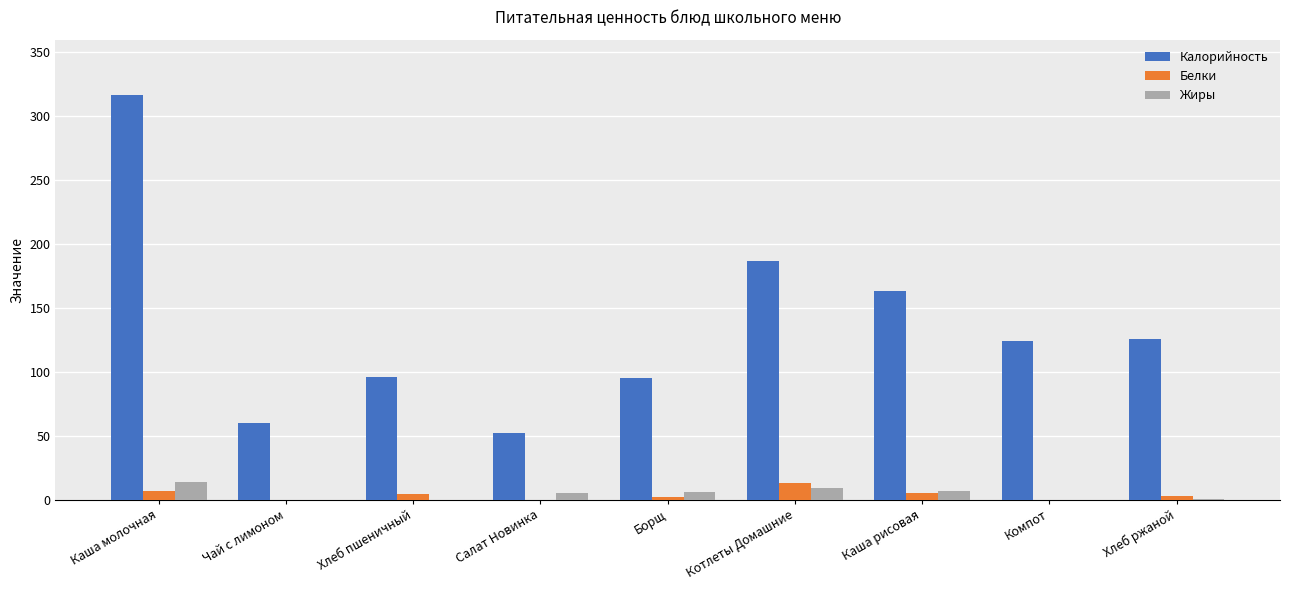

What is the sum of the Белки values at Компот and Котлеты Домашние?

13.0